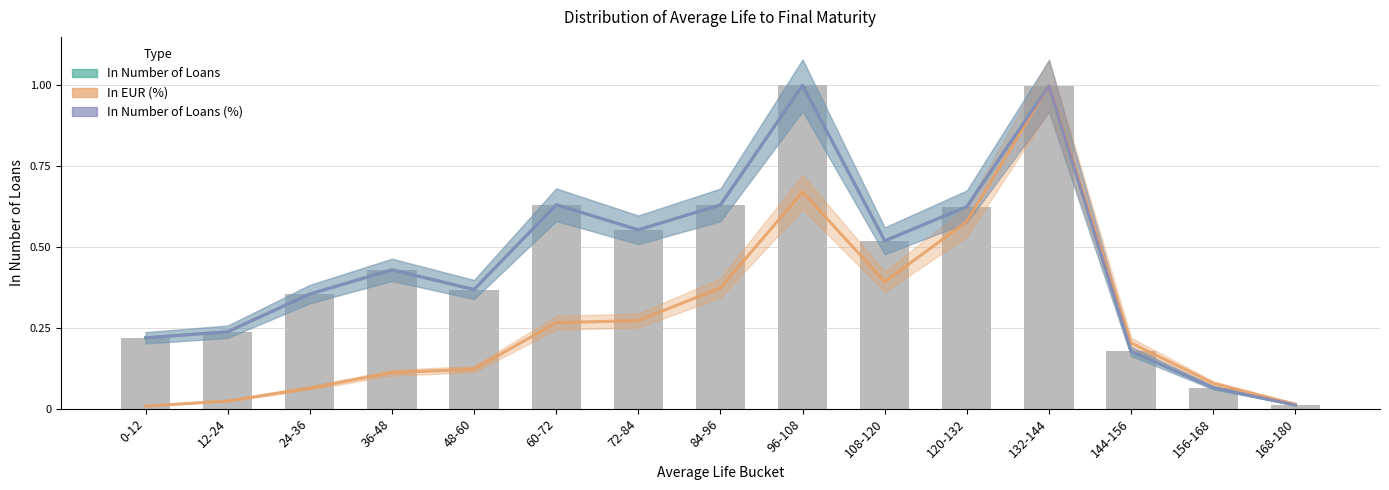

Is it true that In Number of Loans (%) equals 0.6 at 72-84?

True